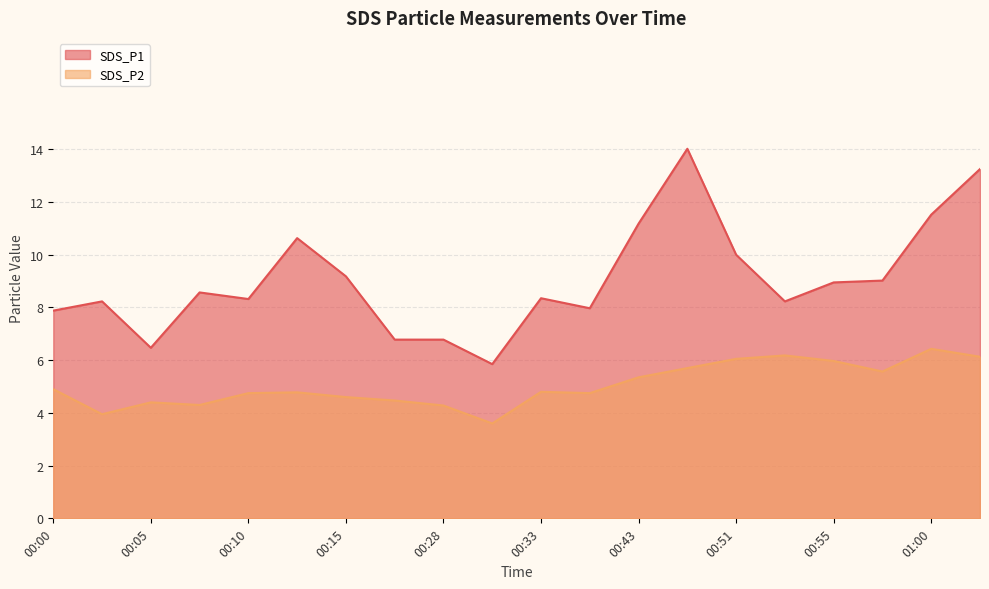

True or false: SDS_P2 and SDS_P1 cross at least once.

False